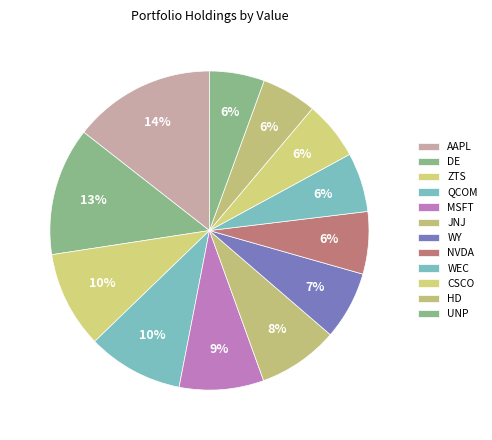

What is the smallest slice in the pie chart?

UNP